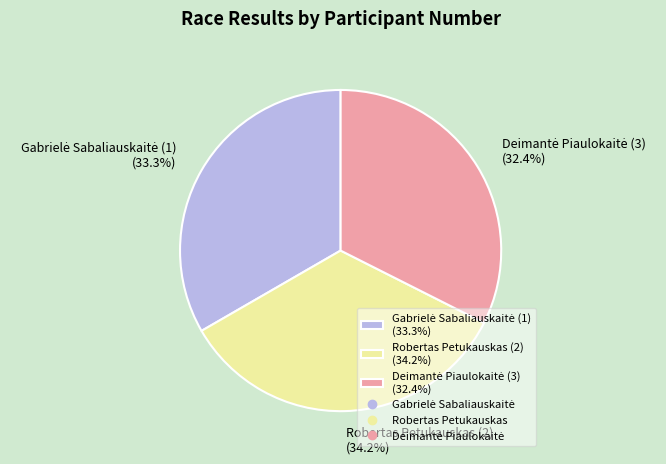

Is there a majority slice in this chart?

No